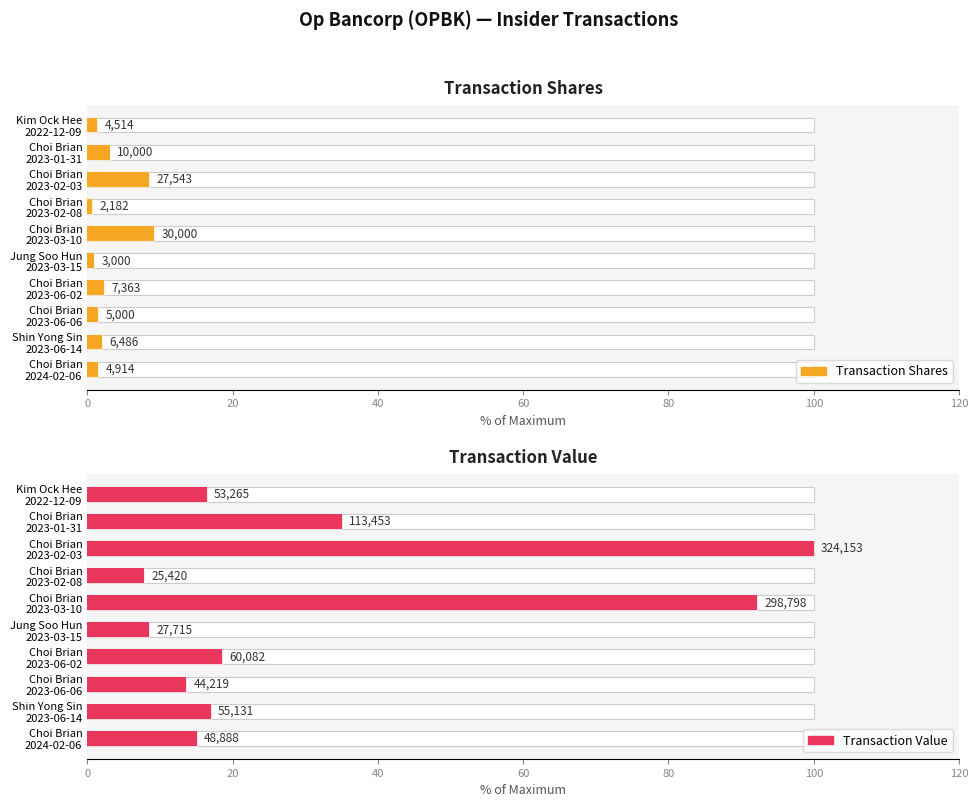

How many series are shown in this chart?

2